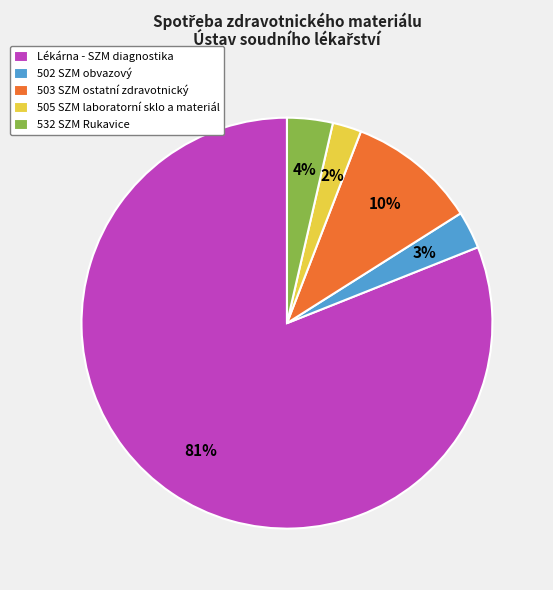

Rank the categories by value from lowest to highest.

505 SZM laboratorní sklo a materiál, 502 SZM obvazový, 532 SZM Rukavice, 503 SZM ostatní zdravotnický, Lékárna - SZM diagnostika